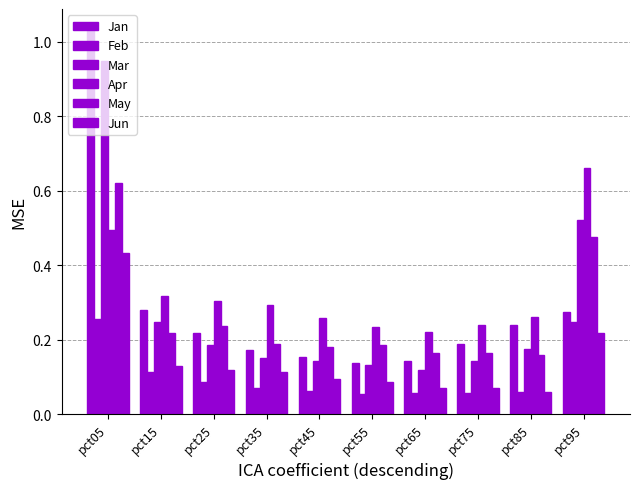

The value of Jun at pct95 is 0.3. True or false?

False